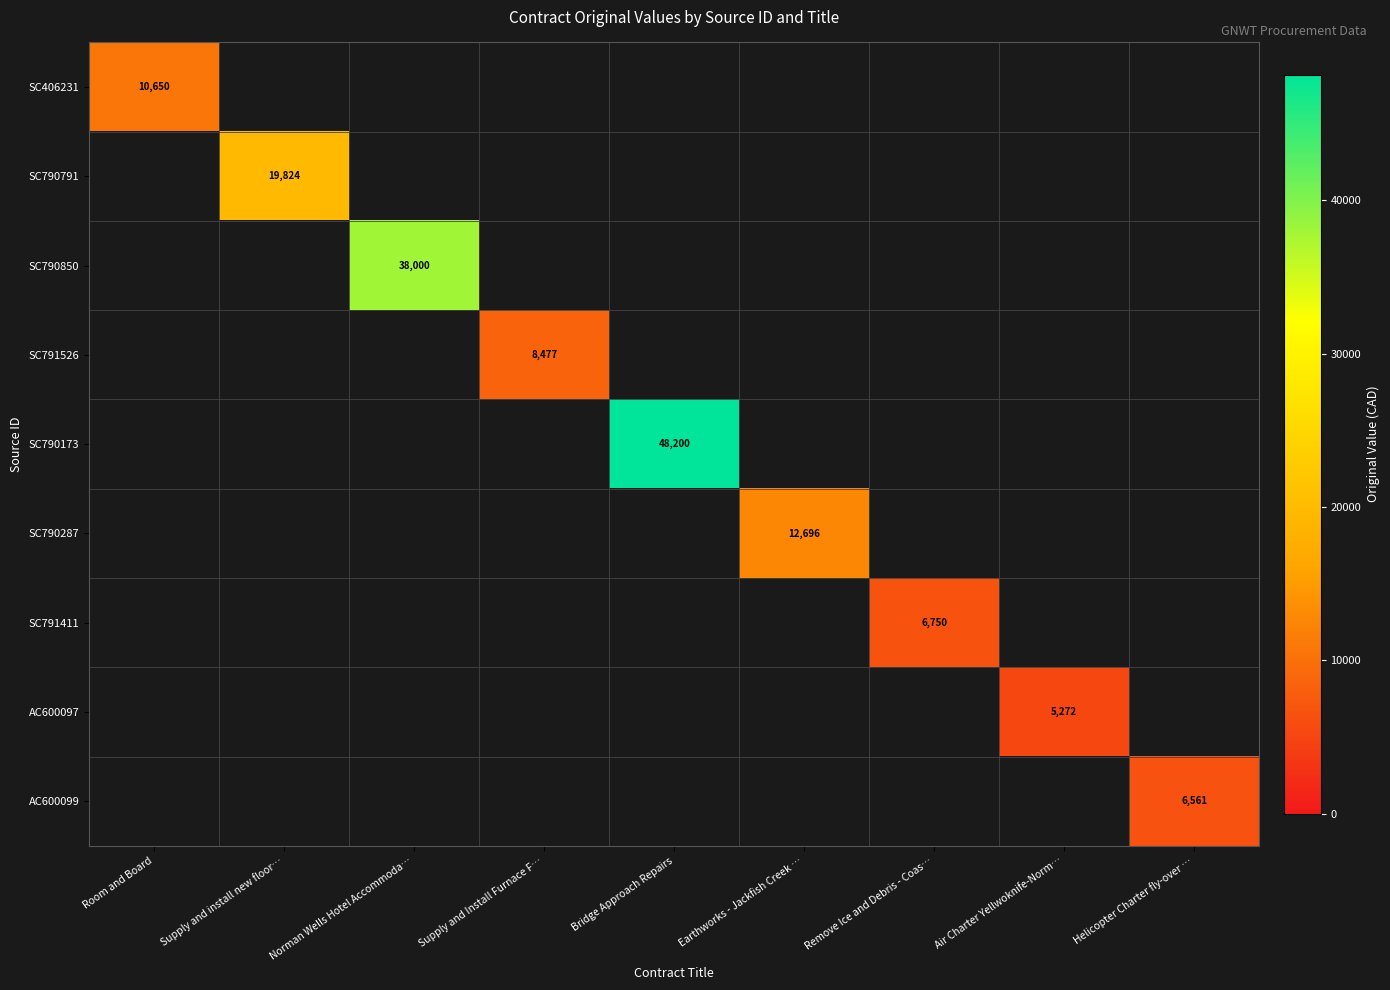

The value of row_0 at Bridge Approach Repairs is -4850.5. True or false?

False